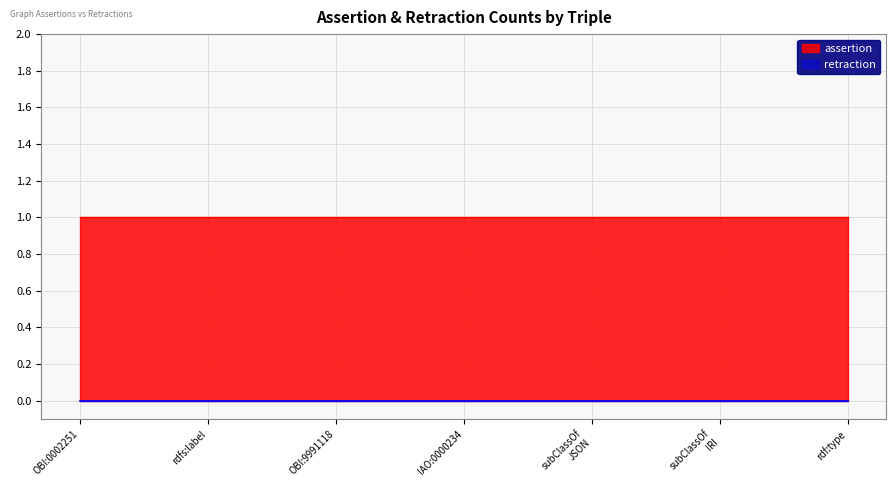

Is the value of assertion at ONTIE:0002251-OBI:9991118 greater than the value of retraction at ONTIE:0002251-rdf:type?

Yes